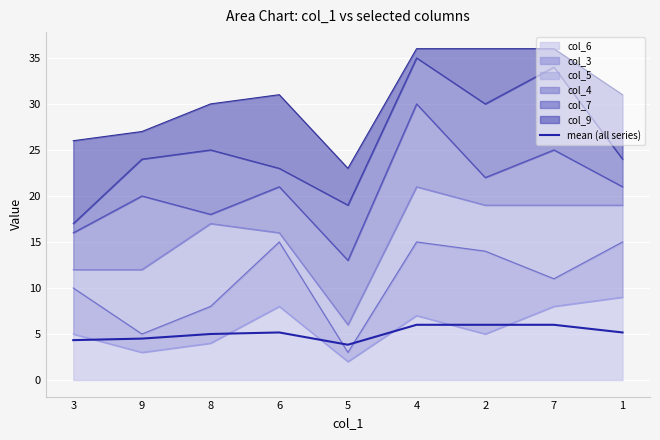

True or false: the data shows 4.3 at 3.

True